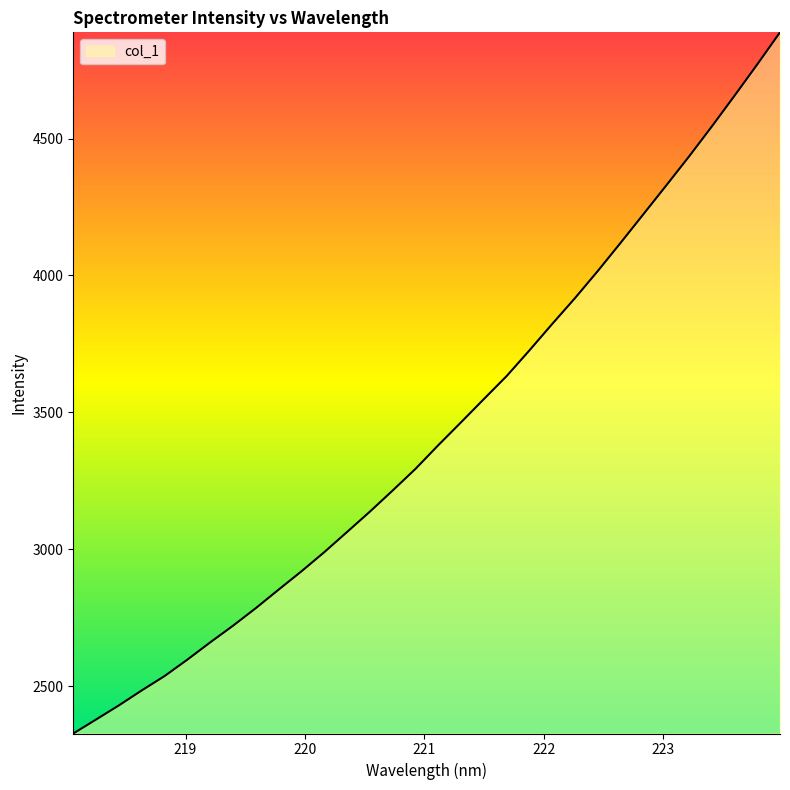

What is the difference between the maximum and minimum values?

2560.4